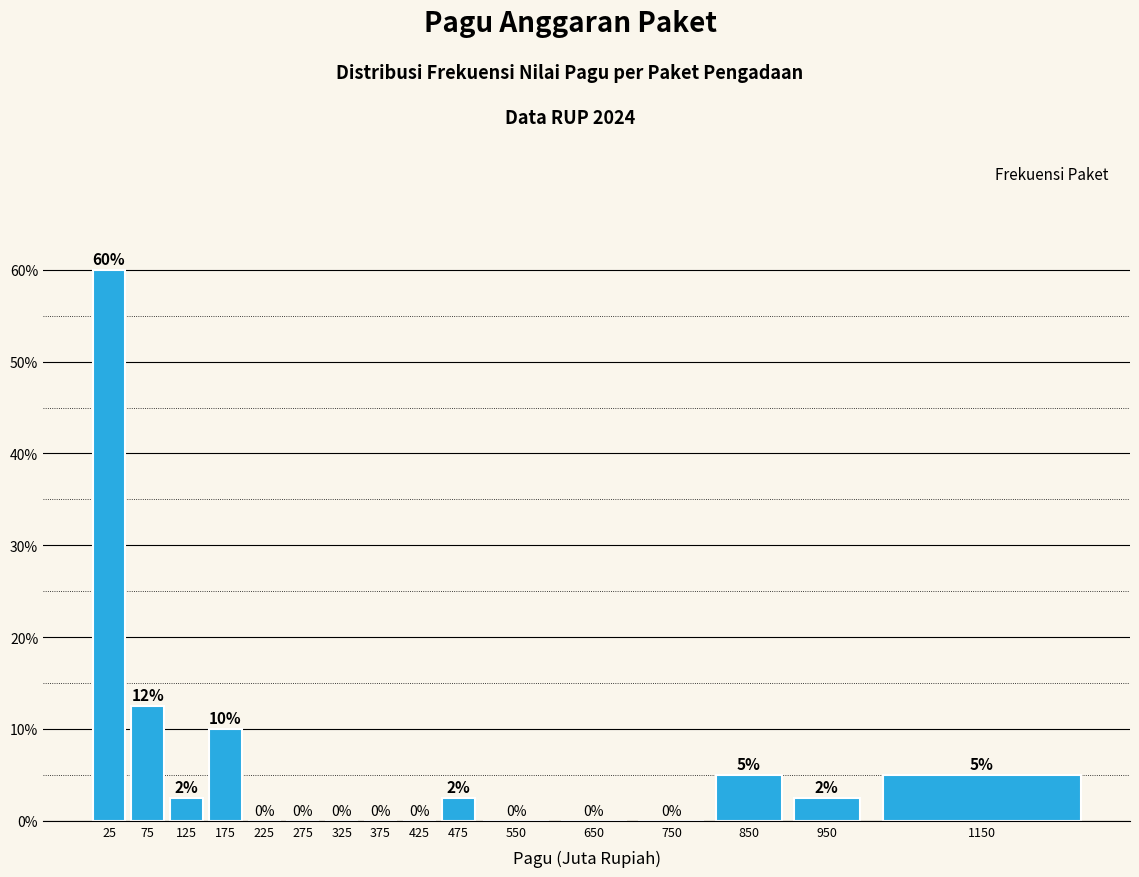

At which label is the value closest to 30?

75